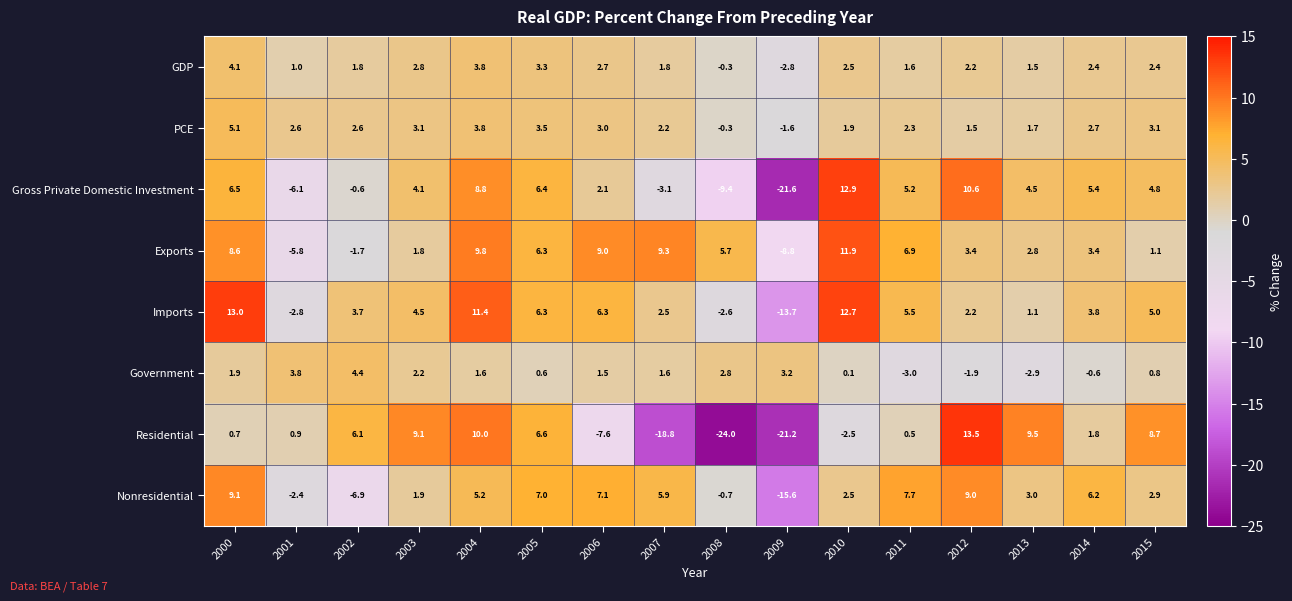

How many distinct data groups are displayed?

8